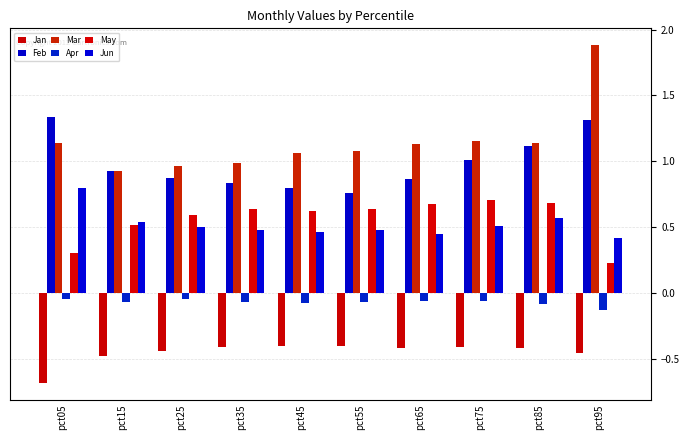

How many bars are there in total?

60